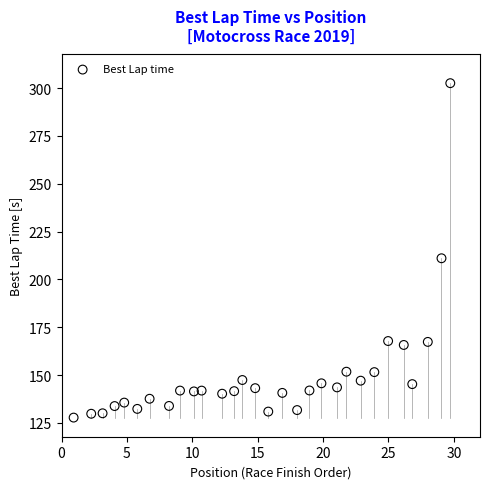

What Y value in the scatter plot is closest to 215?

211.1